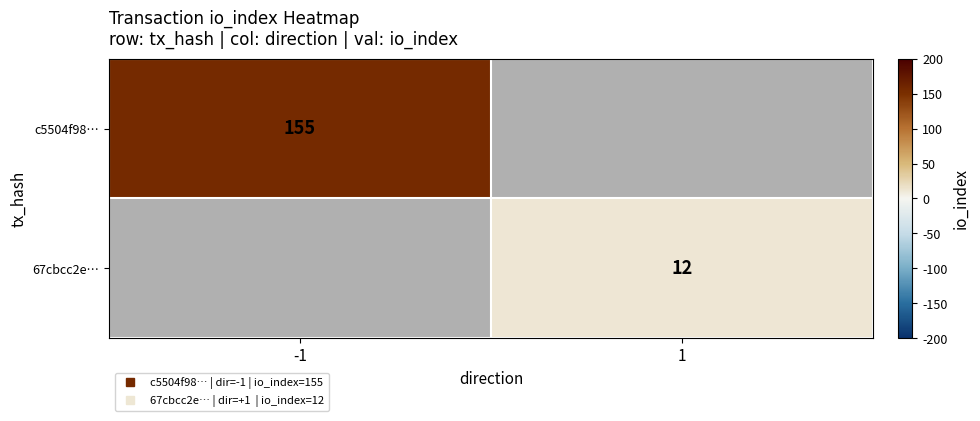

Between 1 and -1, which is larger?

-1